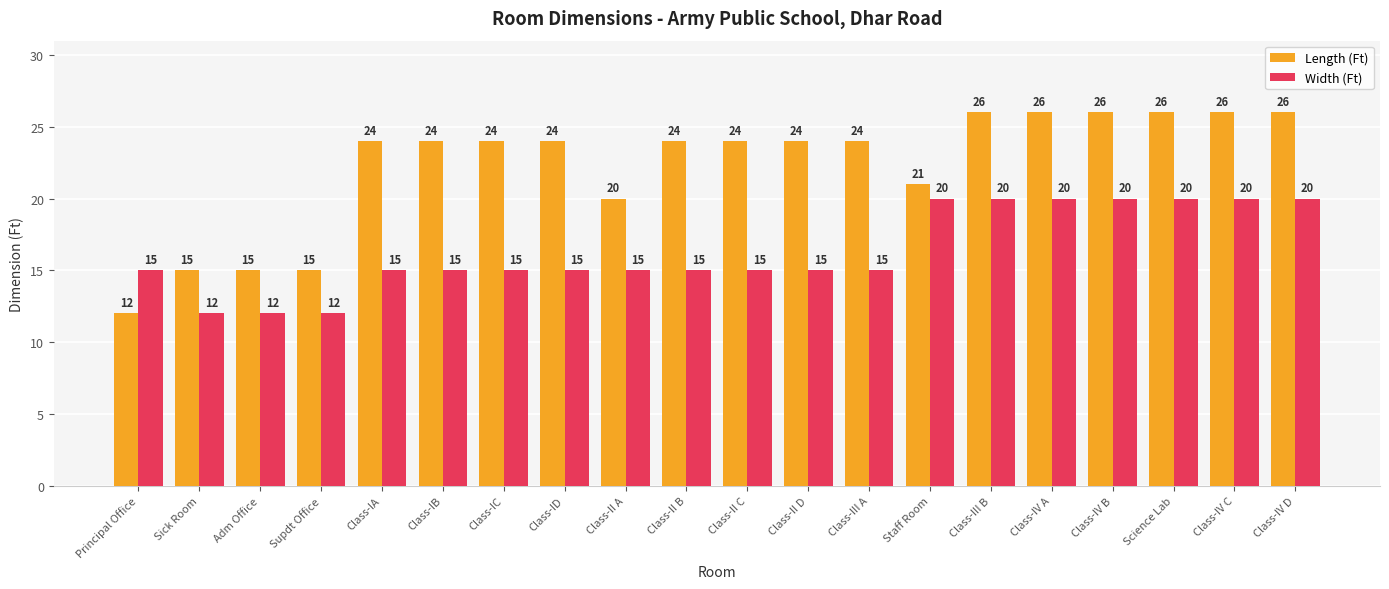

Where is Length (Ft) nearest to the value 19?

Class-II A